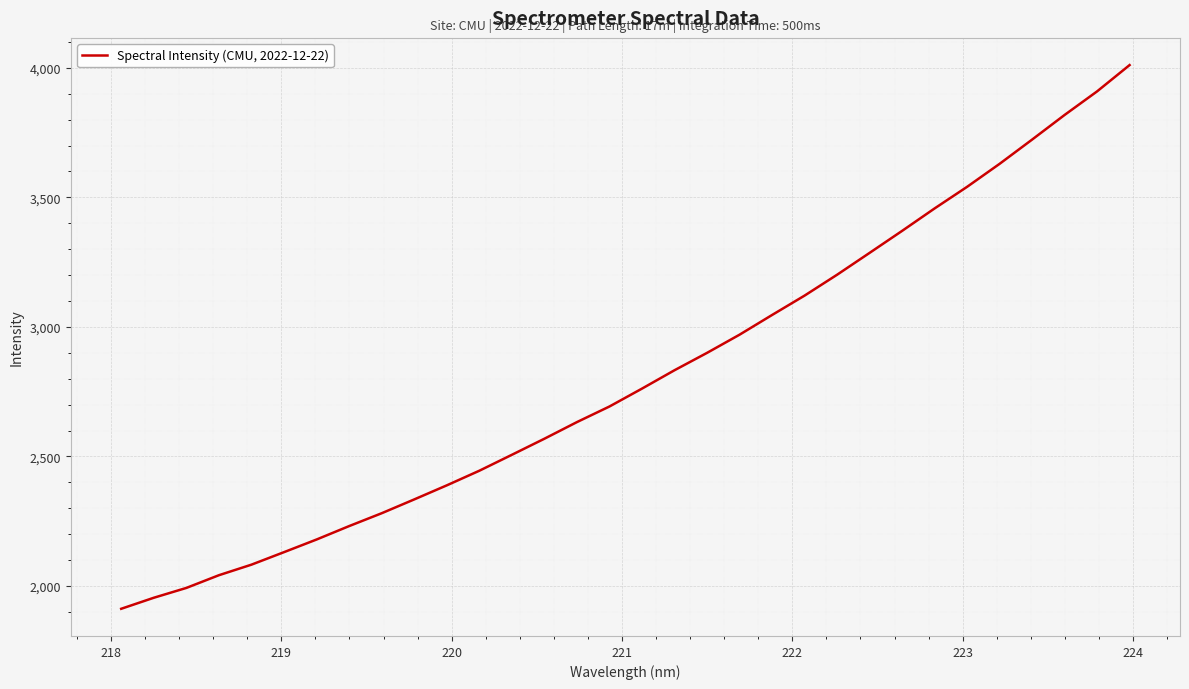

What is the difference between the maximum and minimum values?

2098.3